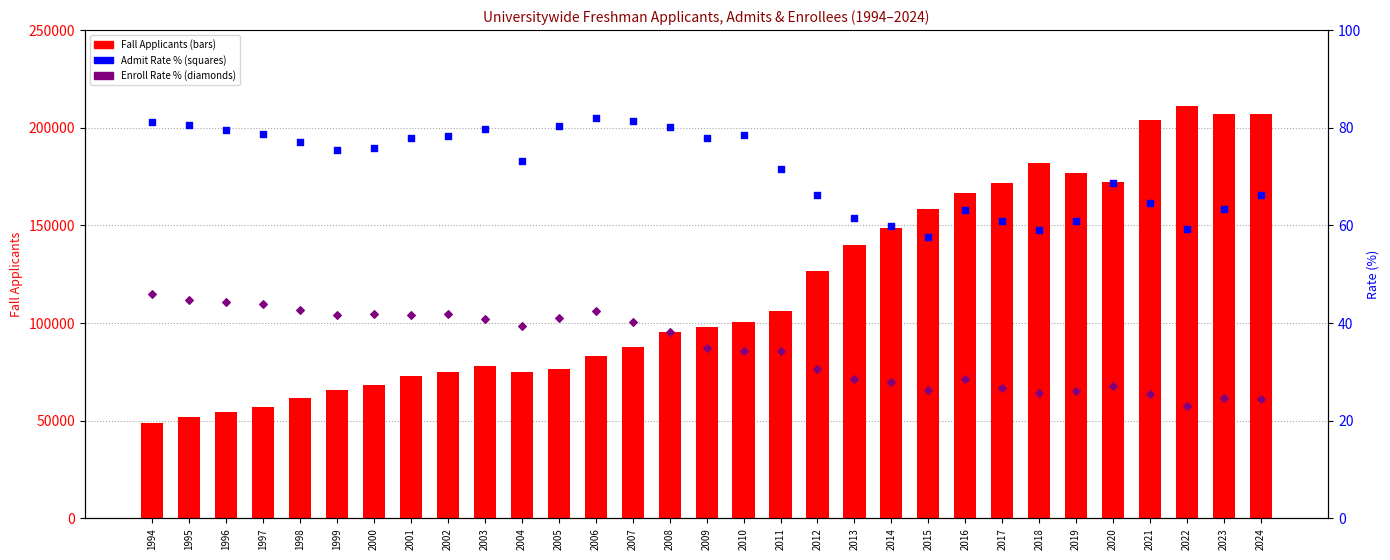

At which category is the sum across all series the highest?

2022